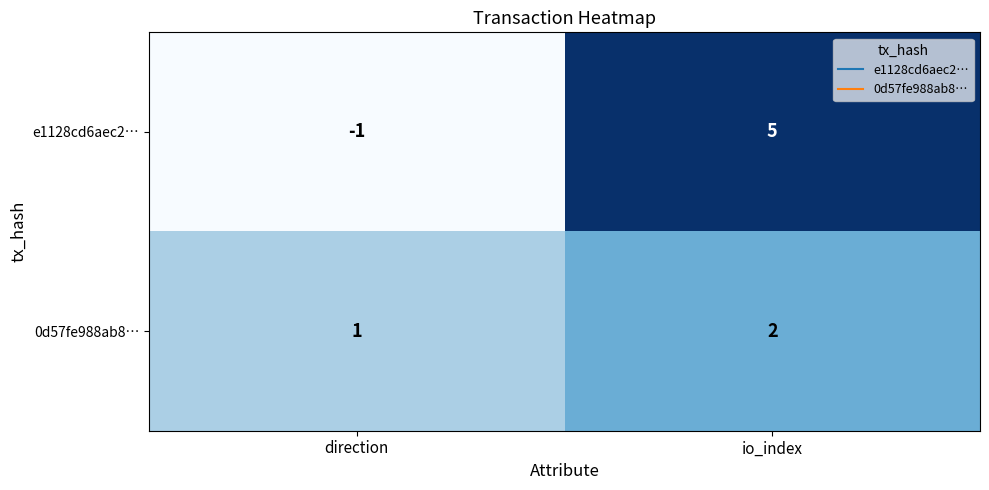

List the series in order of their overall mean, highest first.

e1128cd6aec2…, 0d57fe988ab8…